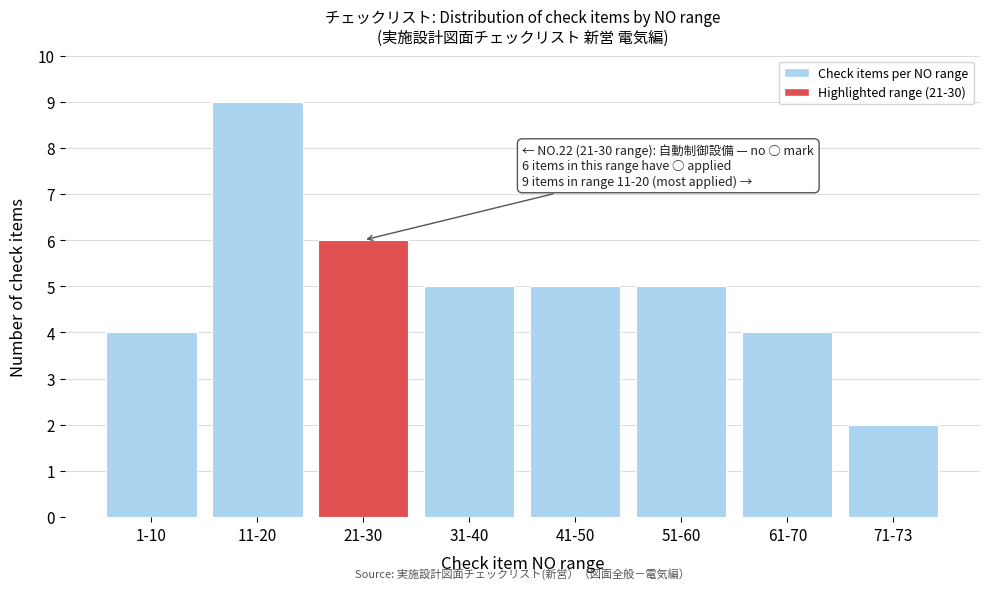

Reading left to right, transcribe all the data shown in this chart.

1-10=4	11-20=9	21-30=6	31-40=5	41-50=5	51-60=5	61-70=4	71-73=2